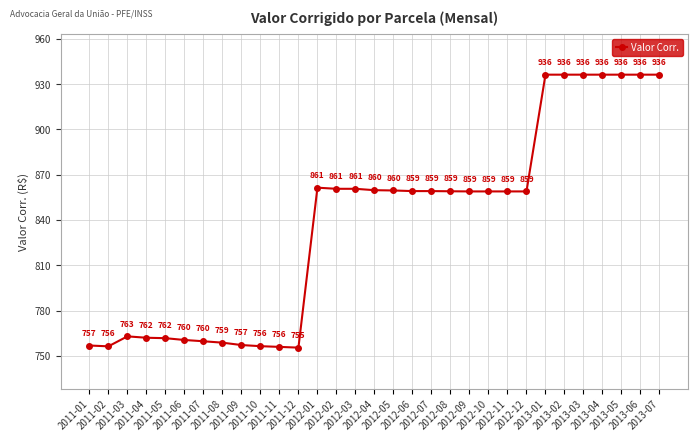

What is the value of the 31st point from the left?

936.2